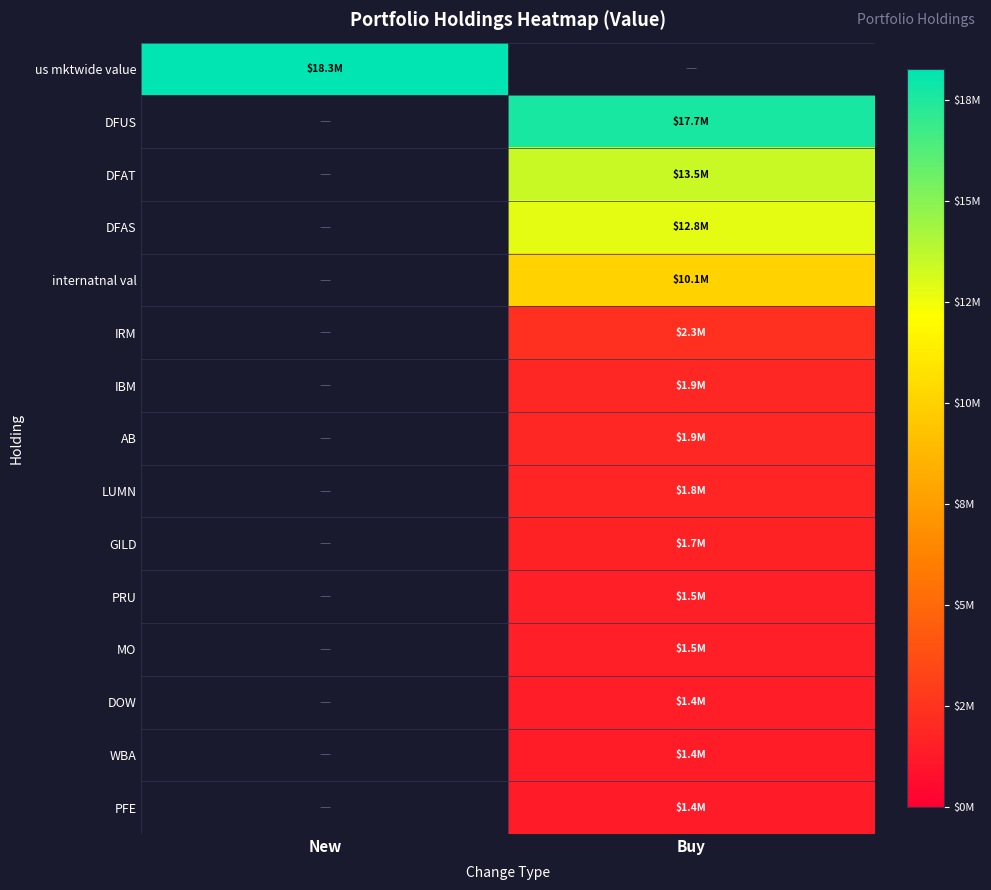

What is the total value across all series at New?

18260000